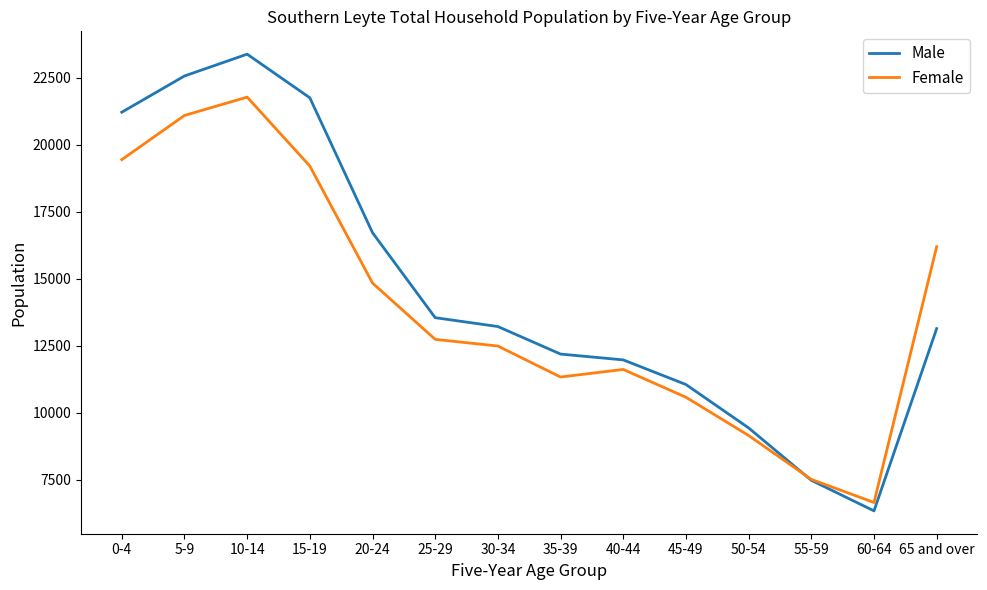

Which series ends up on top after the final intersection of Female and Male?

Female